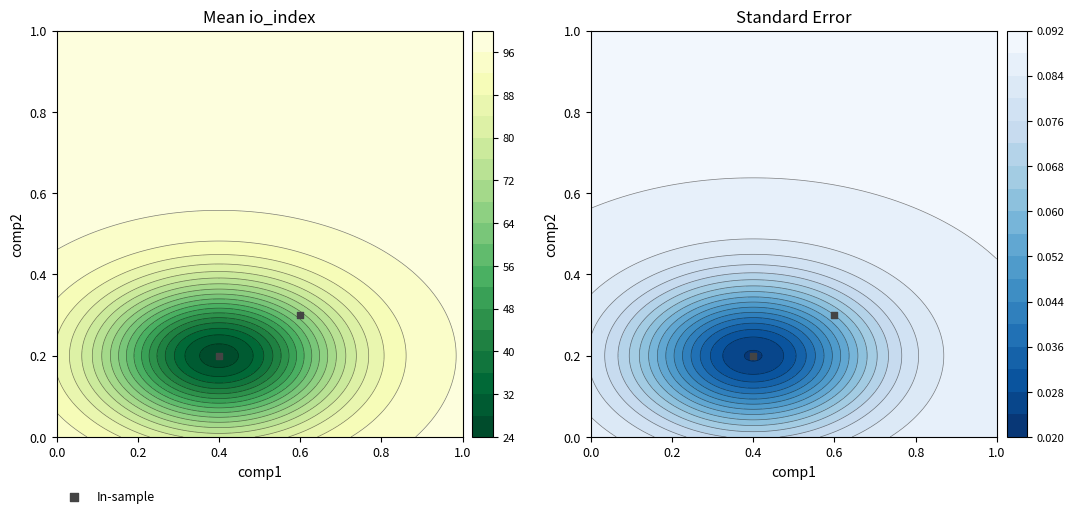

The value at 0.6 is 0.2. True or false?

False